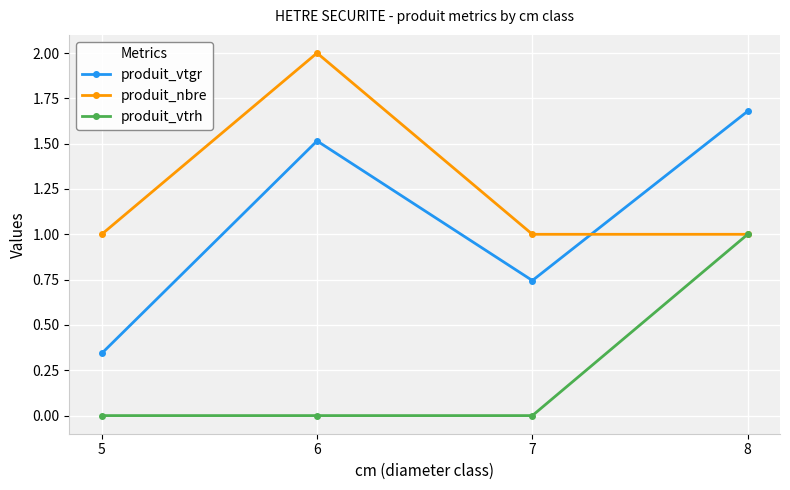

True or false: produit_nbre and produit_vtgr cross at least once.

True